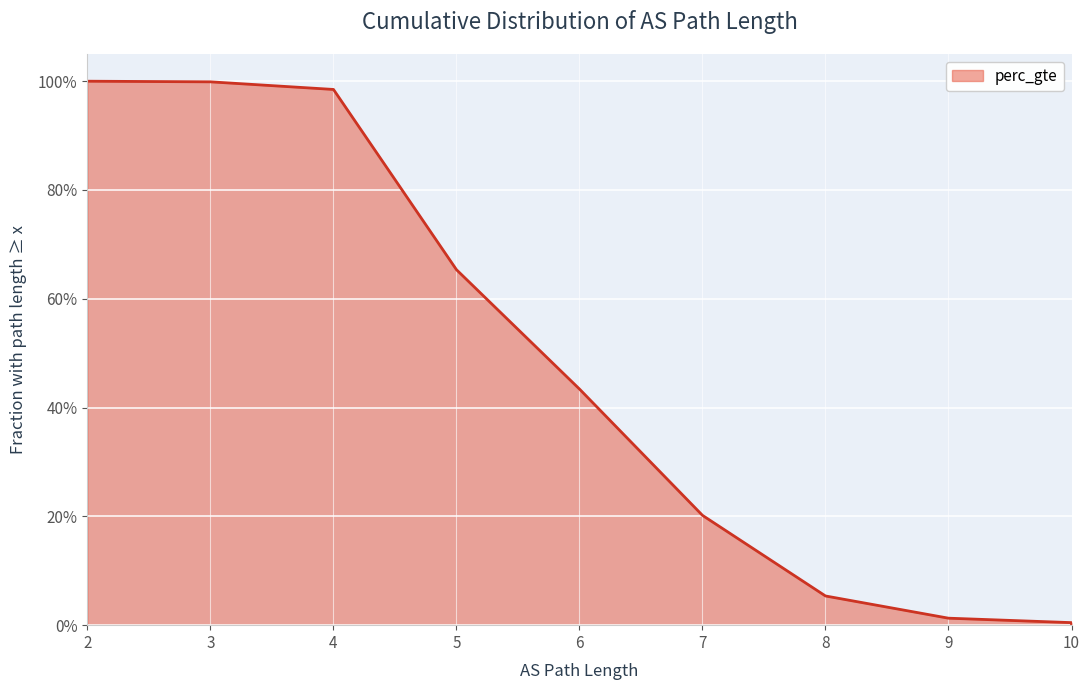

What is the sum of all values?

4.3